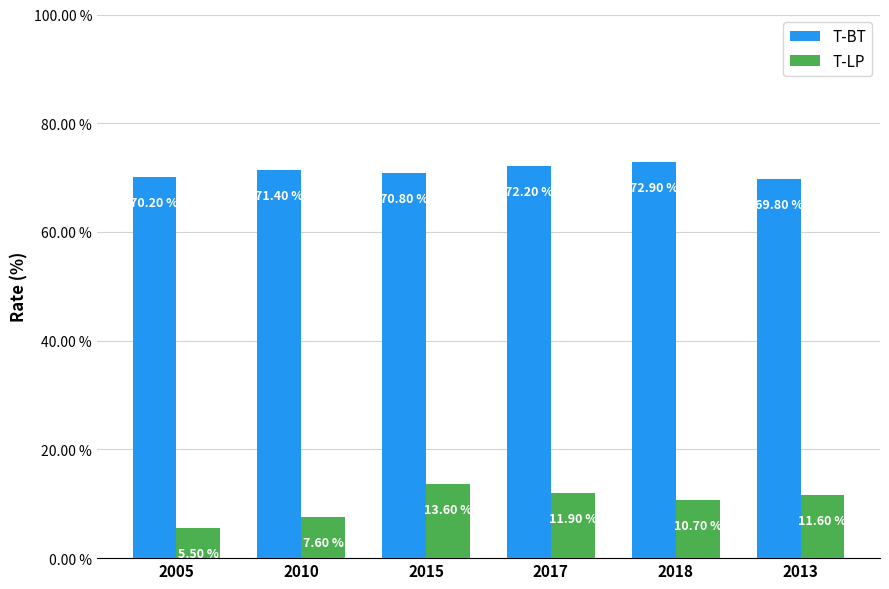

At how many categories does at least one series exceed 52?

6